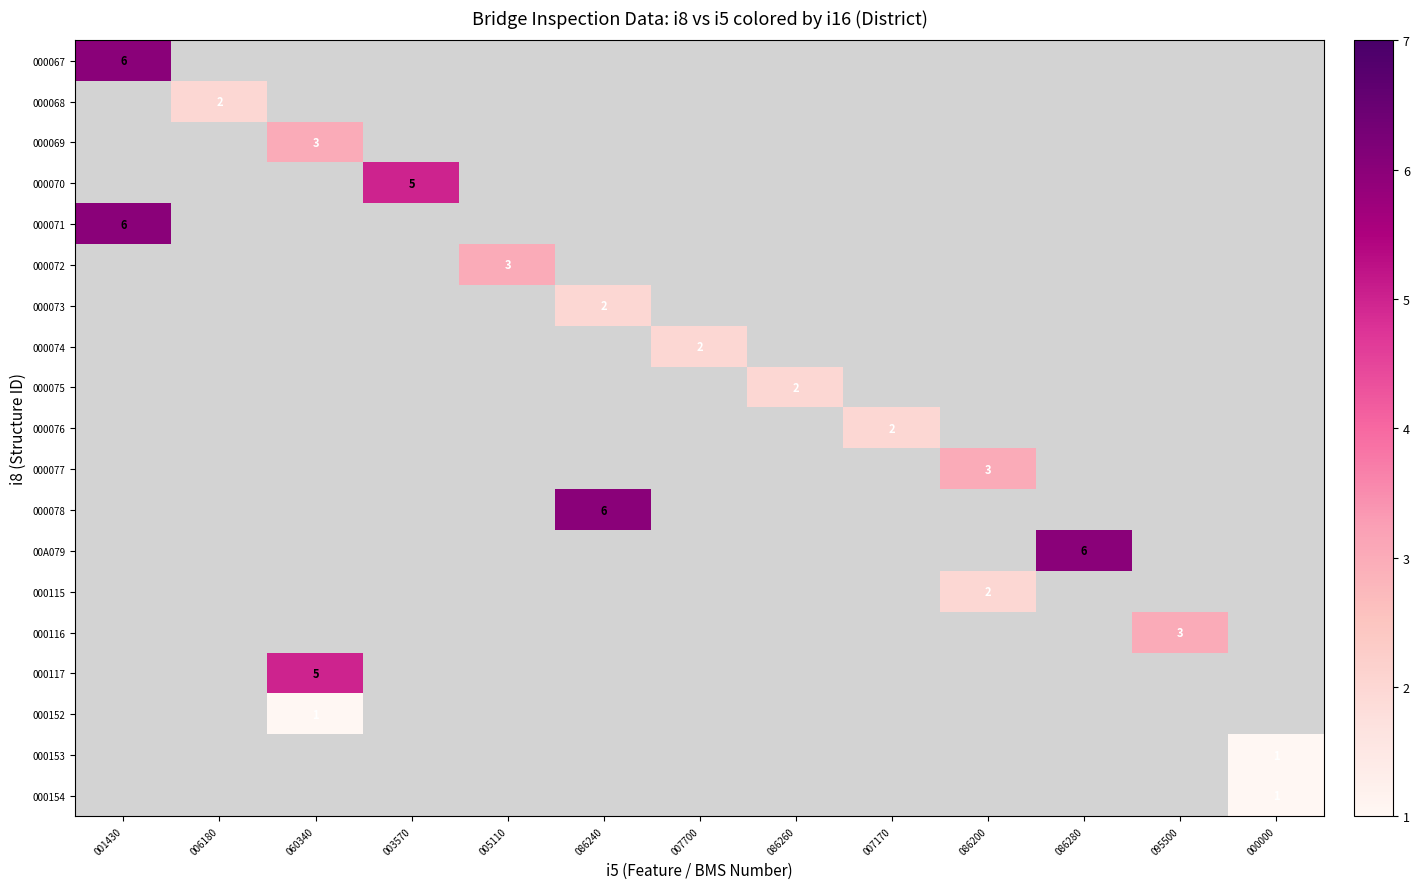

Is it true that 000072 equals 3 at 005110?

True